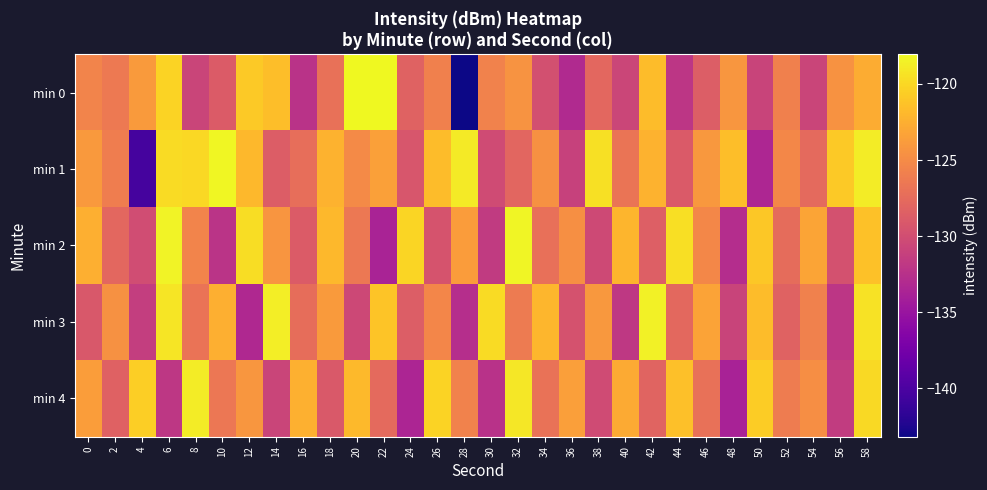

Reading right to left, transcribe all the data shown in this chart.

min 0: 58=-122.7	56=-124.5	54=-130.8	52=-125.8	50=-130.9	48=-124.1	46=-128.6	44=-132.1	42=-121.7	40=-130.7	38=-127.8	36=-133.1	34=-129.8	32=-124.3	30=-125.7	28=-143.2	26=-125.8	24=-128.2	22=-118.1	20=-118.0	18=-127.0	16=-132.3	14=-121.5	12=-120.8	10=-128.8	8=-130.7	6=-120.2	4=-123.9	2=-126.3	0=-125.6
min 1: 58=-118.8	56=-120.9	54=-127.7	52=-125.2	50=-133.4	48=-121.6	46=-124.1	44=-128.9	42=-122.3	40=-126.8	38=-119.4	36=-131.1	34=-124.5	32=-127.9	30=-130.2	28=-118.9	26=-121.7	24=-129.3	22=-123.5	20=-125.1	18=-122.3	16=-127.2	14=-128.7	12=-121.9	10=-118.2	8=-120.0	6=-119.7	4=-140.4	2=-126.1	0=-124.0
min 2: 58=-121.3	56=-129.7	54=-123.2	52=-127.4	50=-120.9	48=-132.8	46=-125.3	44=-119.6	42=-128.5	40=-122.1	38=-130.4	36=-124.7	34=-127.1	32=-118.3	30=-131.6	28=-123.8	26=-129.5	24=-120.2	22=-133.7	20=-126.4	18=-121.9	16=-128.8	14=-124.3	12=-119.7	10=-132.2	8=-125.6	6=-118.4	4=-130.1	2=-127.8	0=-122.5
min 3: 58=-119.4	56=-132.0	54=-125.8	52=-128.2	50=-121.6	48=-130.9	46=-123.3	44=-127.7	42=-118.5	40=-131.8	38=-124.1	36=-129.6	34=-122.0	32=-126.2	30=-119.8	28=-132.7	26=-125.4	24=-128.6	22=-121.1	20=-130.5	18=-123.9	16=-127.3	14=-118.7	12=-133.2	10=-122.5	8=-126.8	6=-119.2	4=-131.4	2=-124.6	0=-129.1
min 4: 58=-119.9	56=-131.5	54=-124.8	52=-126.1	50=-120.7	48=-133.8	46=-127.0	44=-121.4	42=-128.1	40=-122.8	38=-130.2	36=-123.6	34=-126.9	32=-119.1	30=-132.4	28=-125.7	26=-120.3	24=-133.5	22=-127.6	20=-121.8	18=-129.0	16=-122.4	14=-130.8	12=-124.2	10=-126.5	8=-118.8	6=-131.9	4=-120.6	2=-128.3	0=-123.7